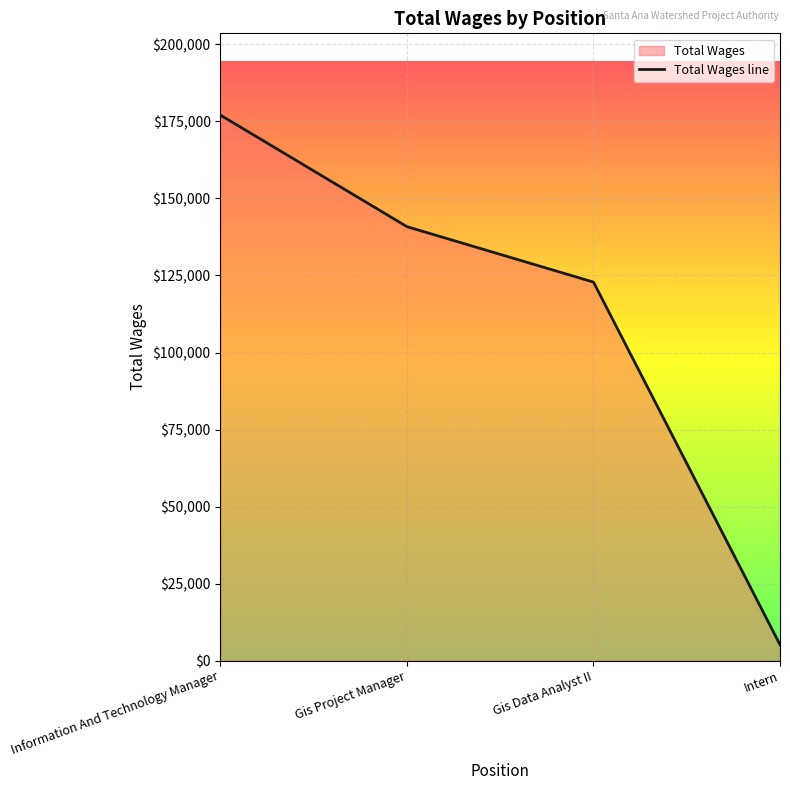

Where does the data first go above 140854?

Information And Technology Manager